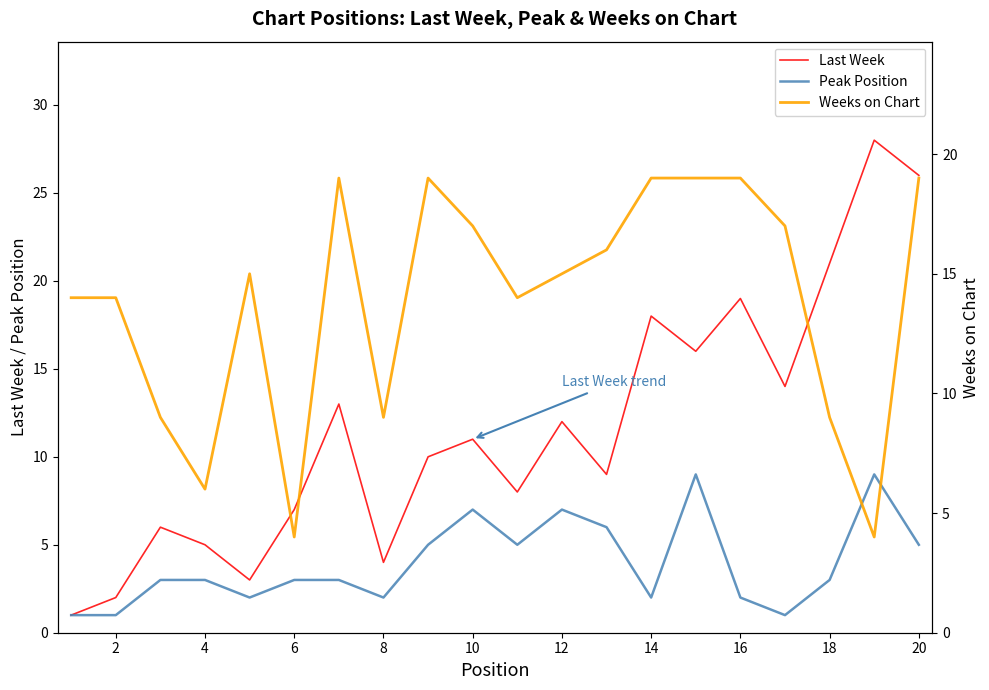

The value of Peak Position at 4 is 3. True or false?

True